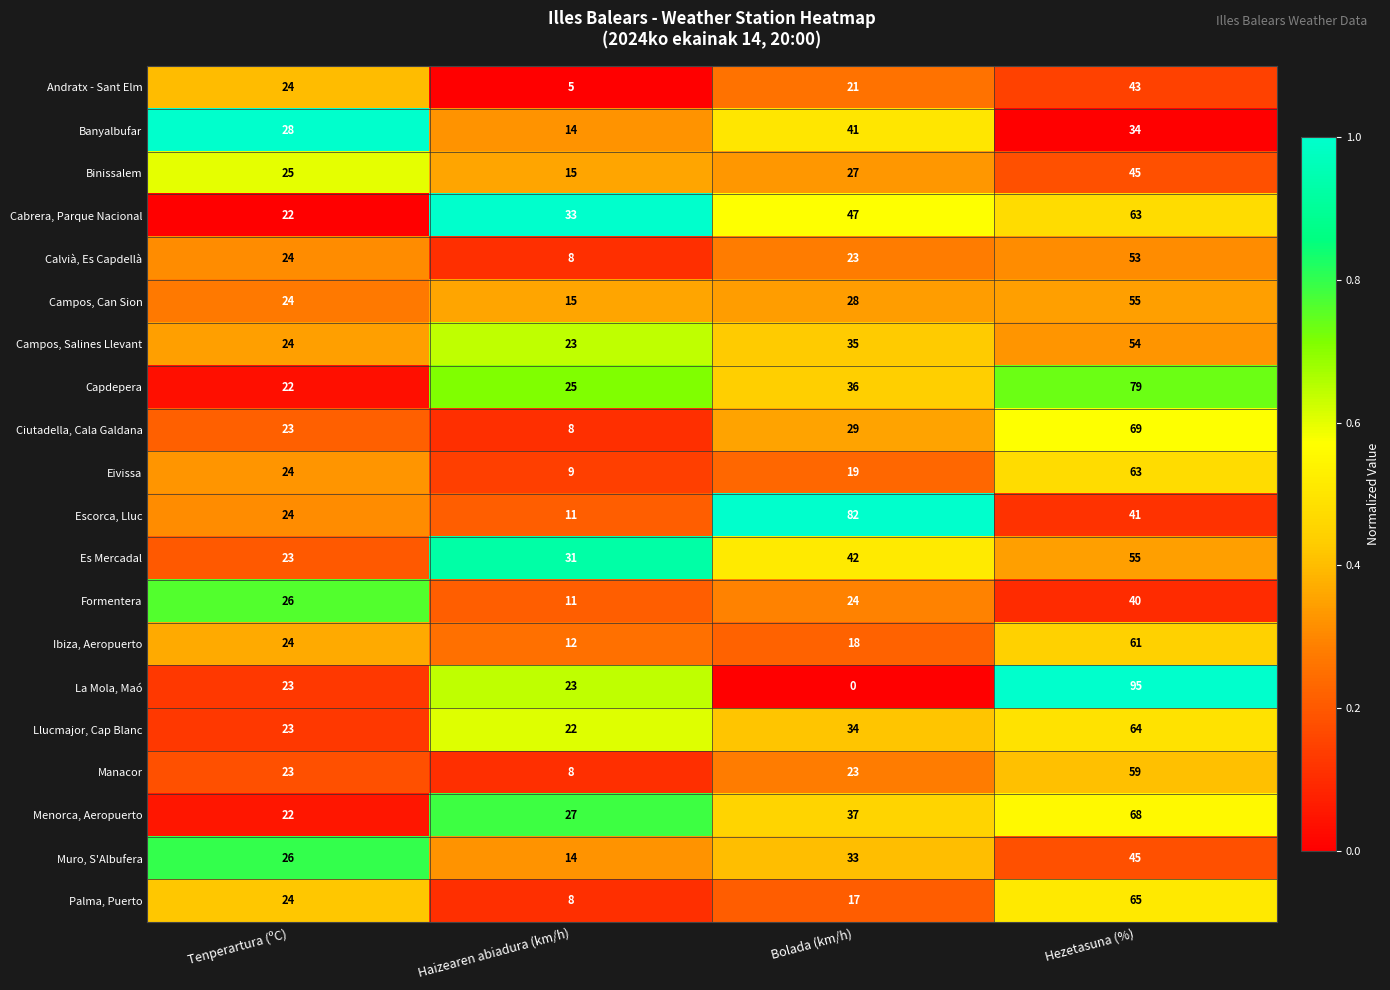

The value of Cabrera, Parque Nacional at Tenperartura (ºC) is 5. True or false?

False